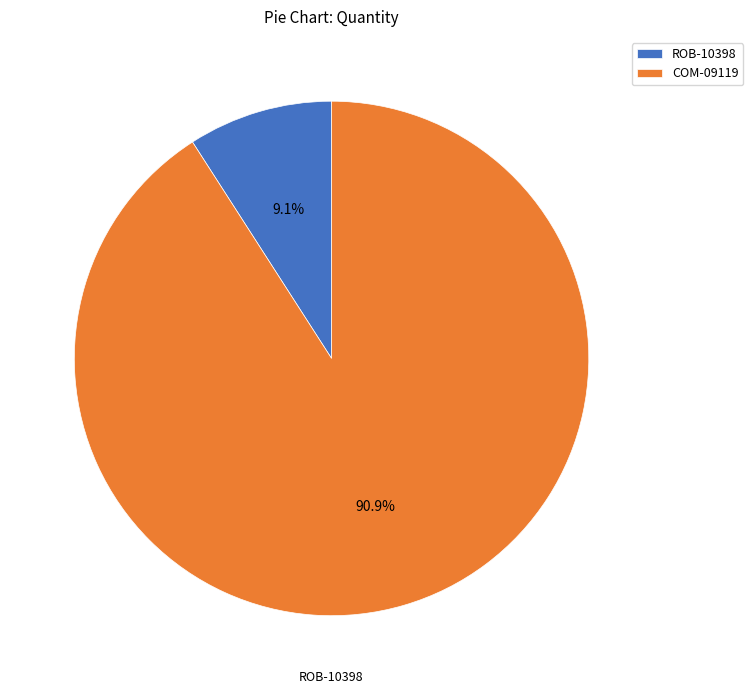

To the nearest percent, what portion does ROB-10398 represent?

9%